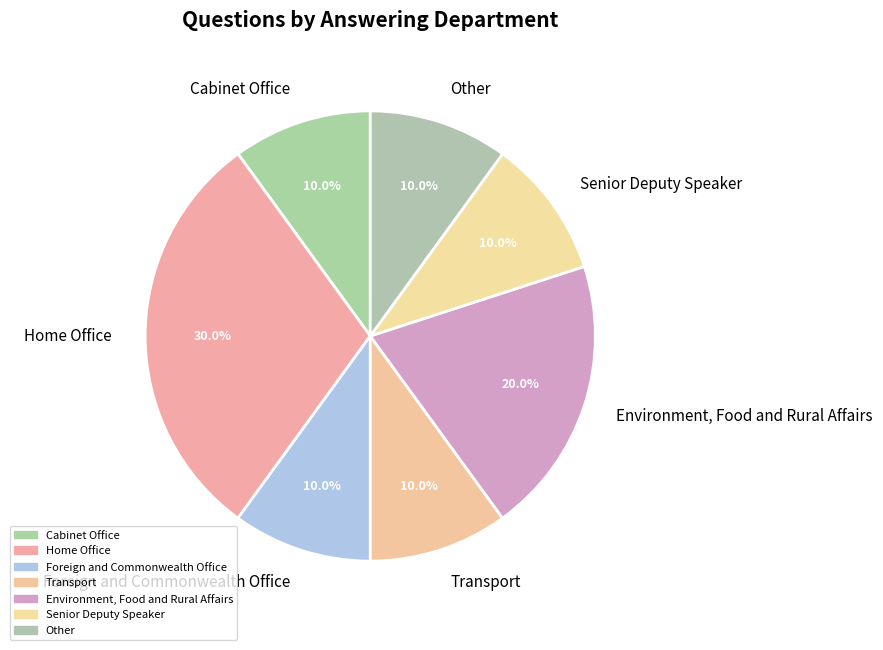

What is the largest slice in the pie chart?

Home Office